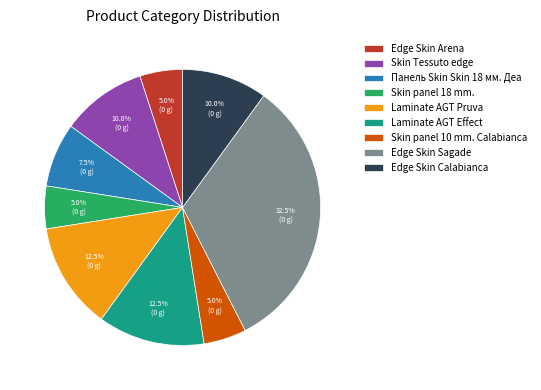

To the nearest percent, what is the combined percentage of Edge Skin Sagade and Панель Skin Skin 18 мм. Деа?

40%